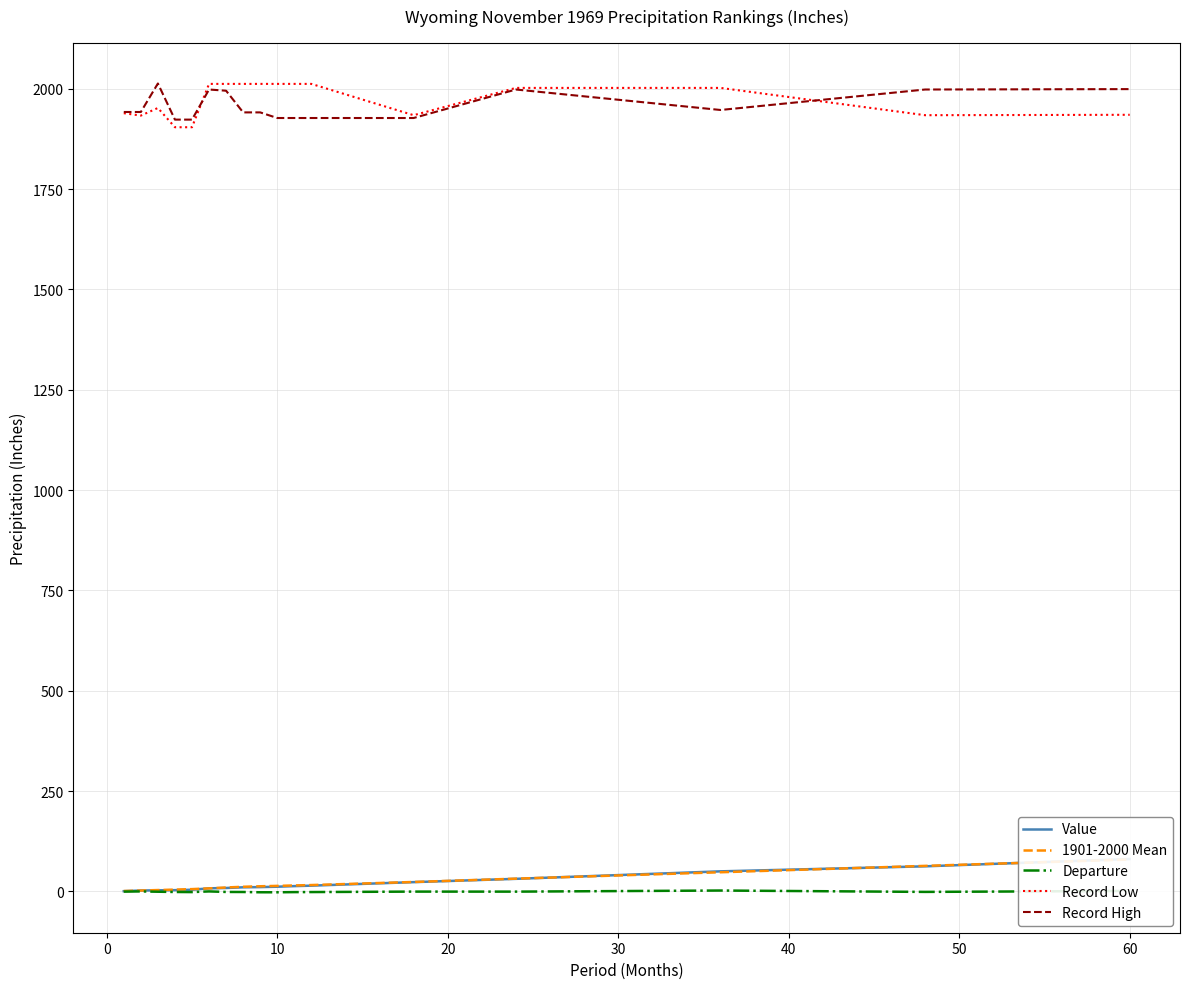

True or false: Departure and Record High intersect in this chart.

False